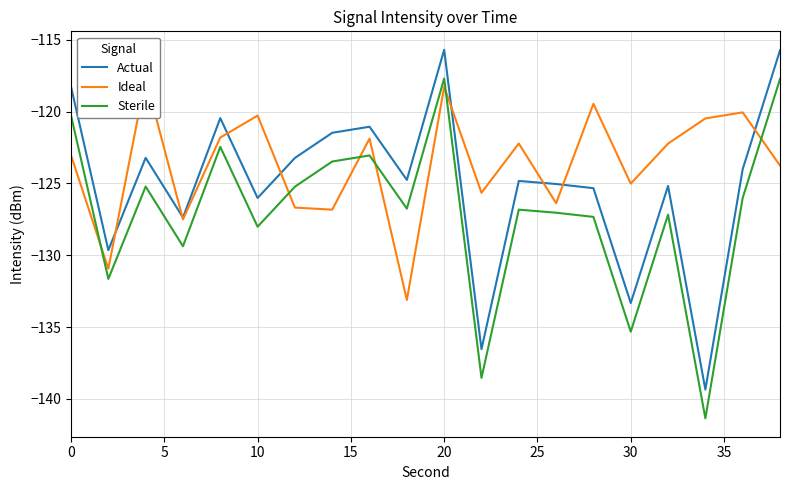

At how many categories does at least one series exceed -121?

9